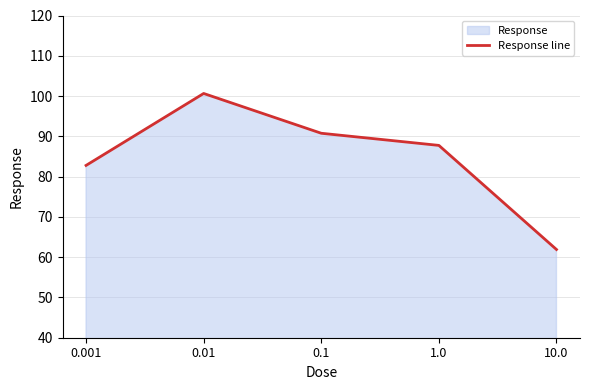

Reading left to right, extract all data points from this chart.

0.001=82.8	0.01=100.6	0.1=90.8	1.0=87.8	10.0=61.9